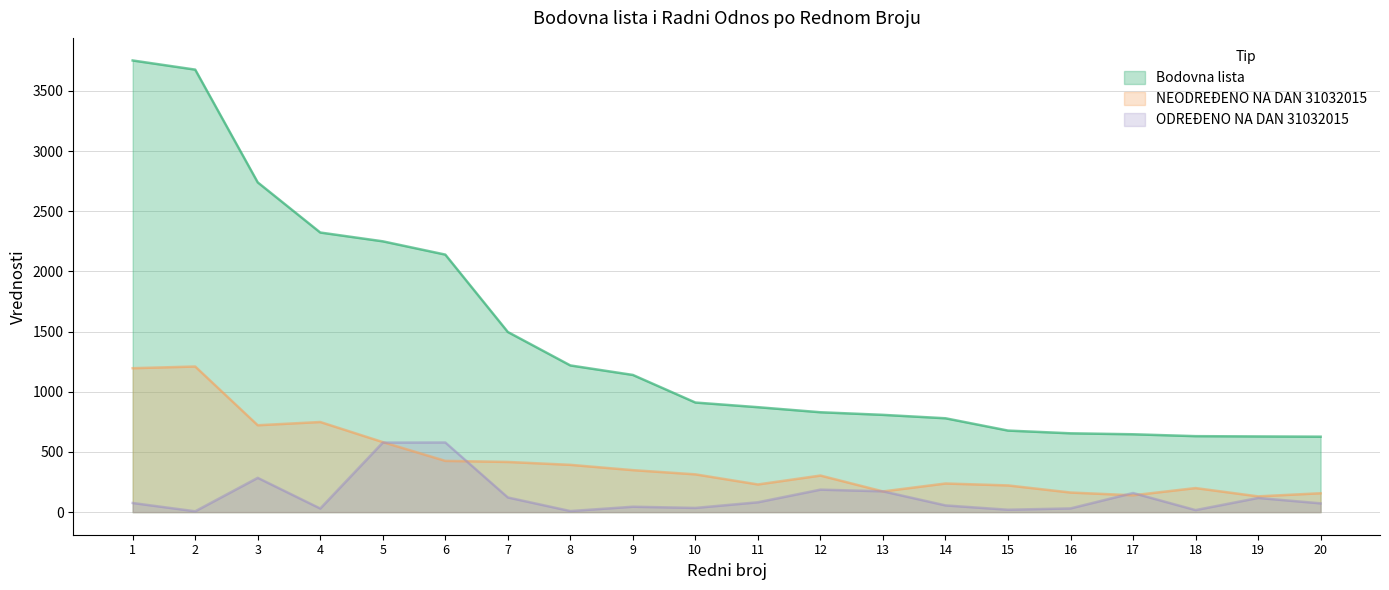

At which category does NEODREĐENO NA DAN 31032015 reach its first local peak?

2